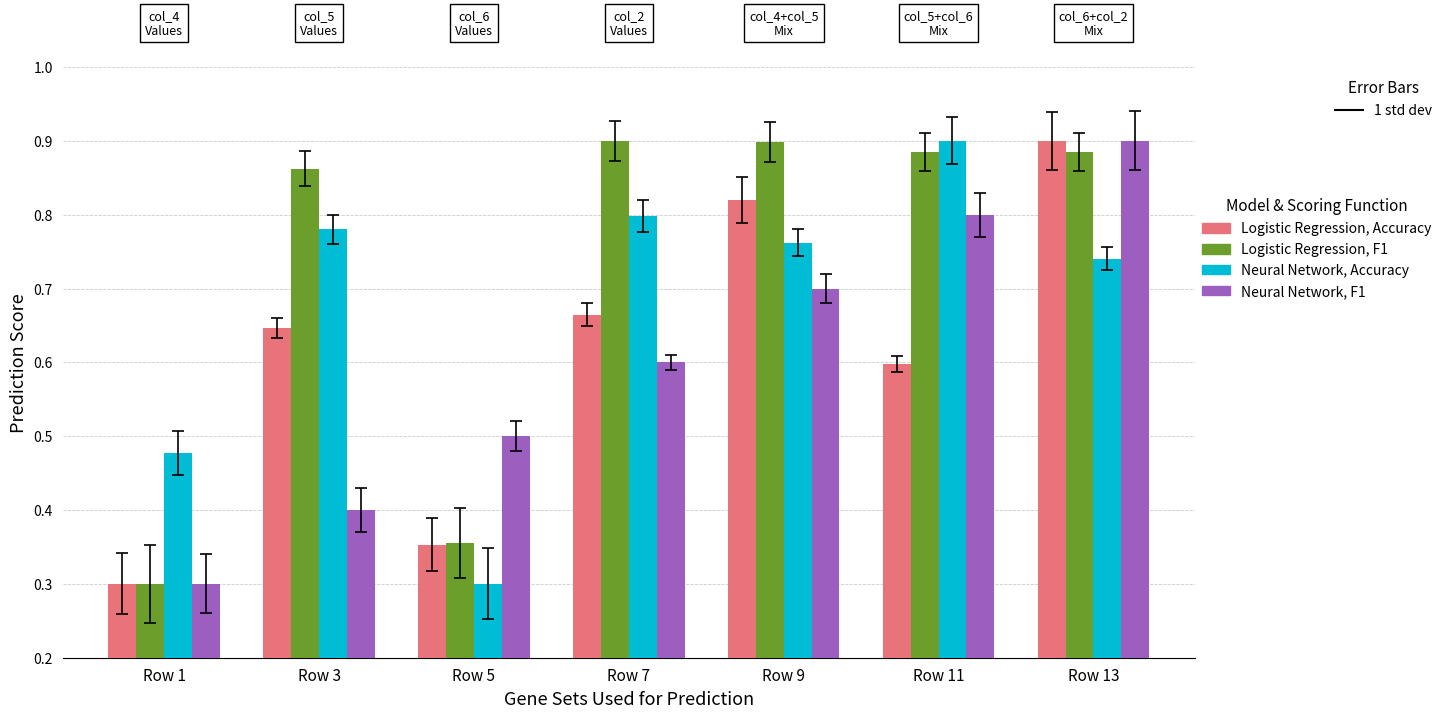

What is the sum of all Logistic Regression, F1 values?

5.1